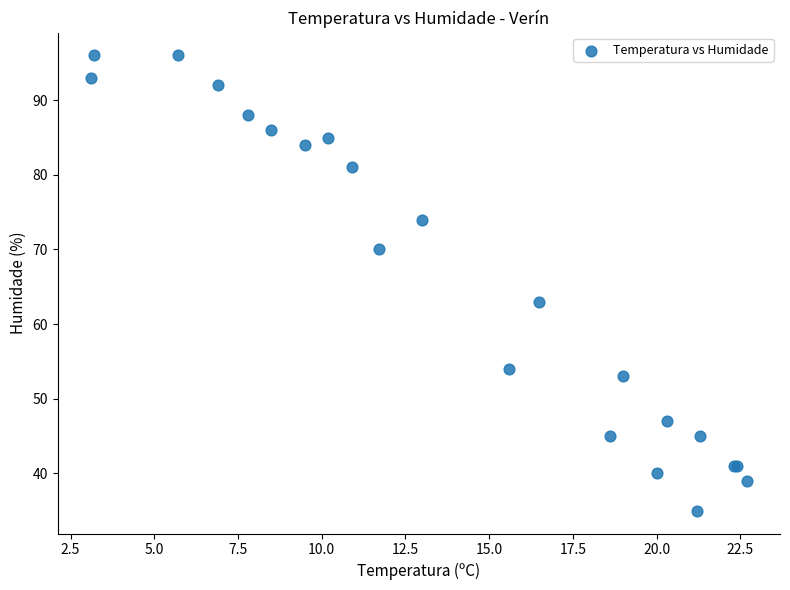

What Y value in the scatter plot is closest to 65?

63